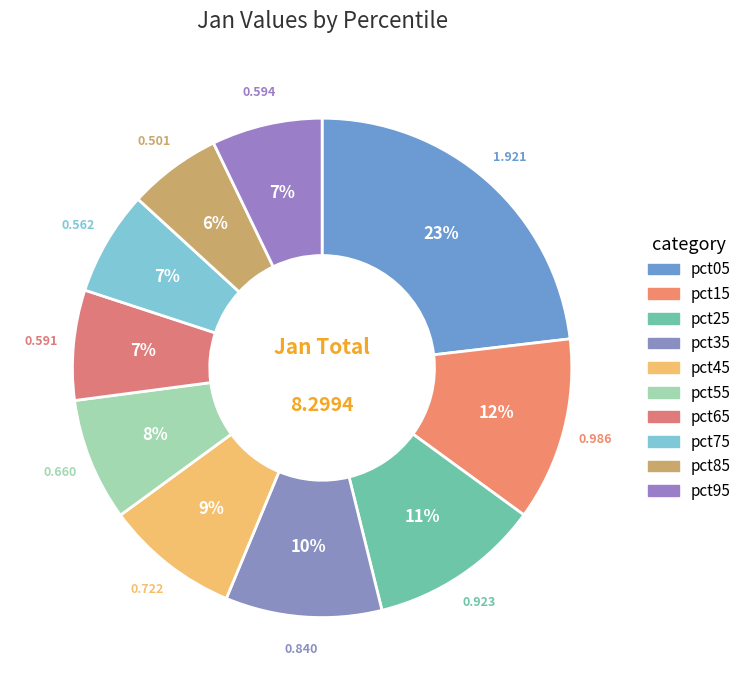

Which category has the smallest portion of the pie?

pct85